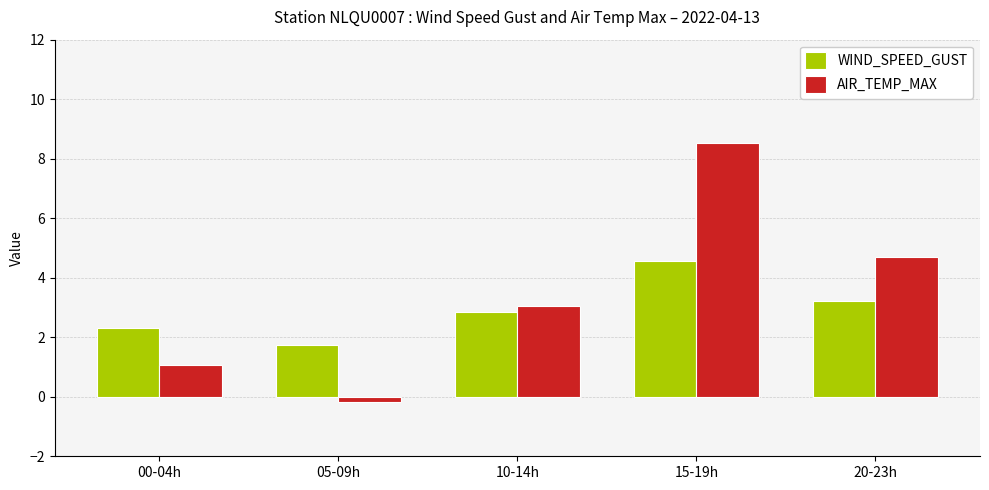

Which series has the widest spread of values?

AIR_TEMP_MAX